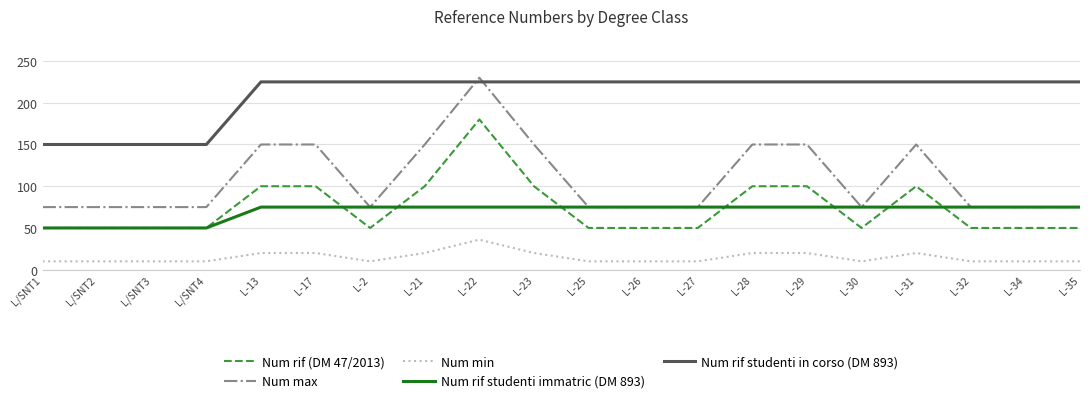

Is this an area chart (filled region under the line)?

No